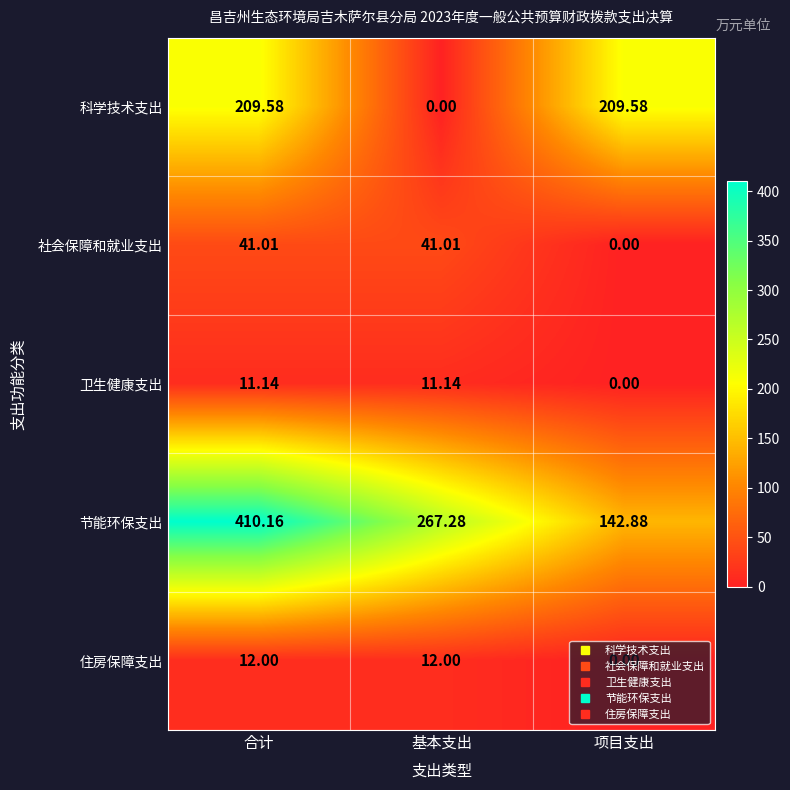

How many series are shown in this chart?

5